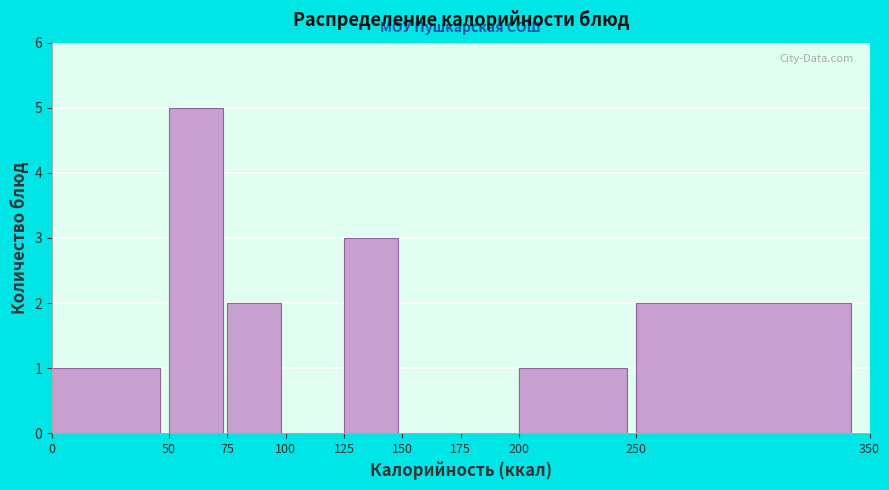

Reading left to right, transcribe this chart: for each bar, give the range it covers on the x-axis and its height. The values are not printed on the chart, so give them approximately, as read against the axis.

0 to 50: 1
50 to 75: 5
75 to 100: 2
100 to 125: 0
125 to 150: 3
150 to 175: 0
175 to 200: 0
200 to 250: 1
250 to 350: 2